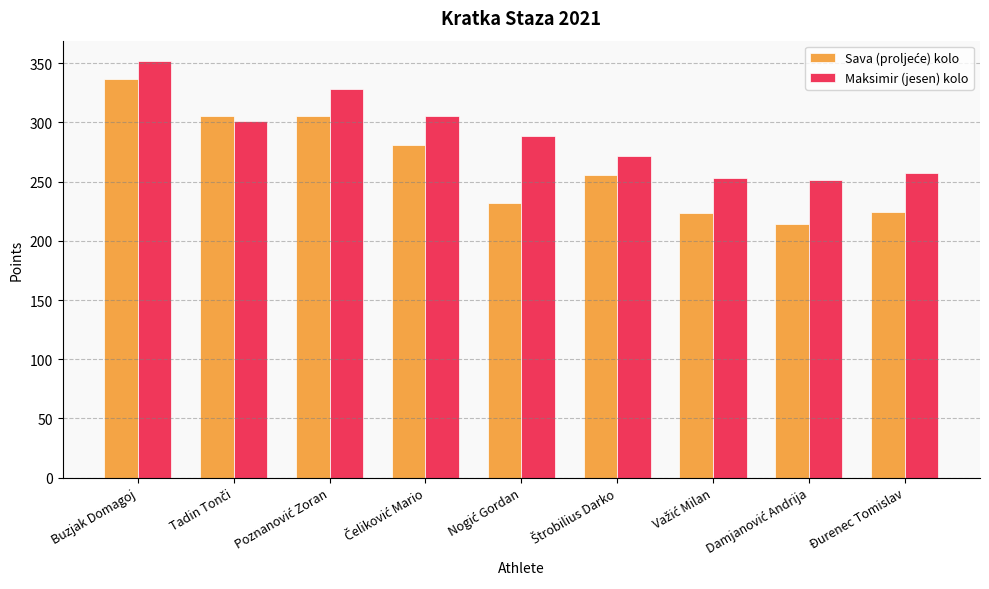

Which series has the largest total across all categories?

Maksimir (jesen) kolo